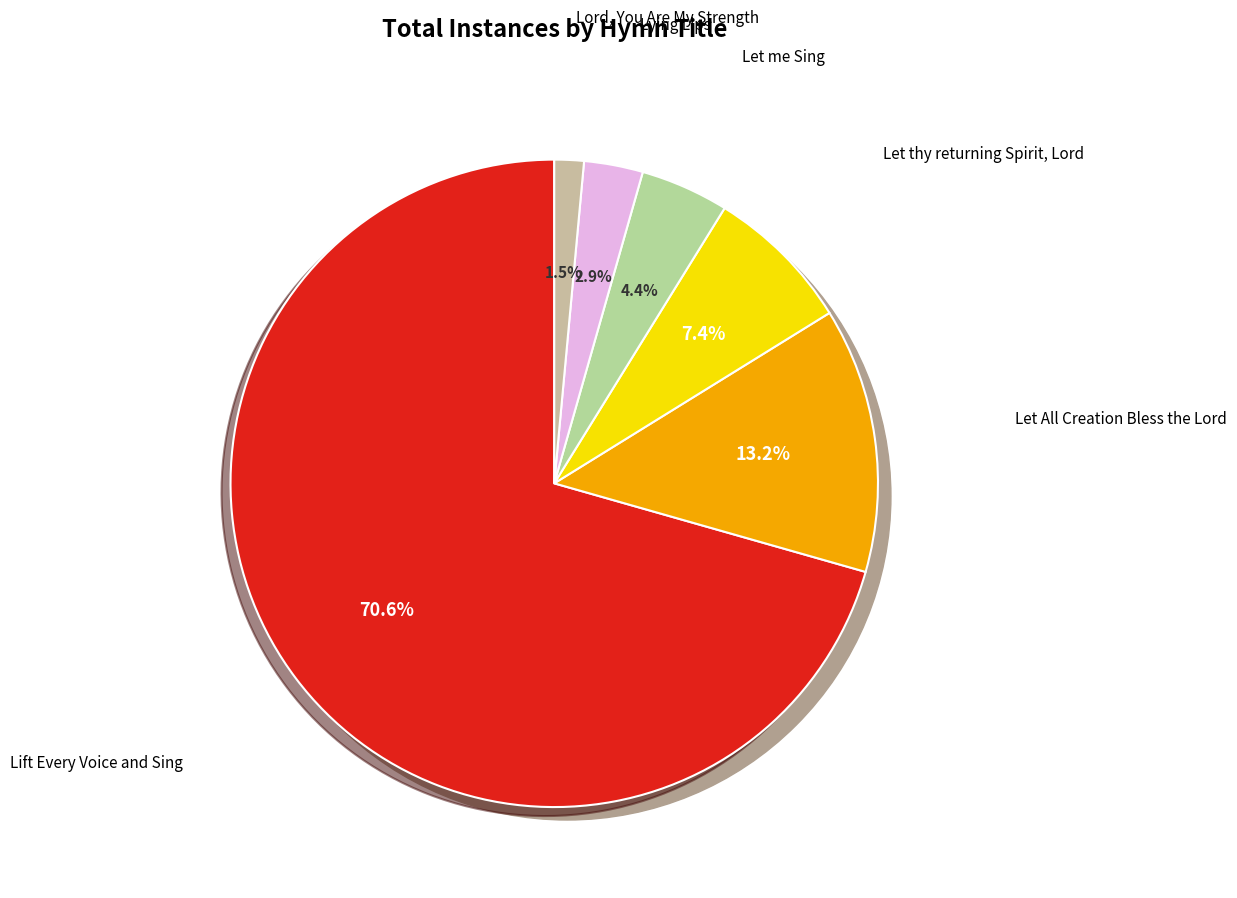

How many slices are in this pie chart?

6